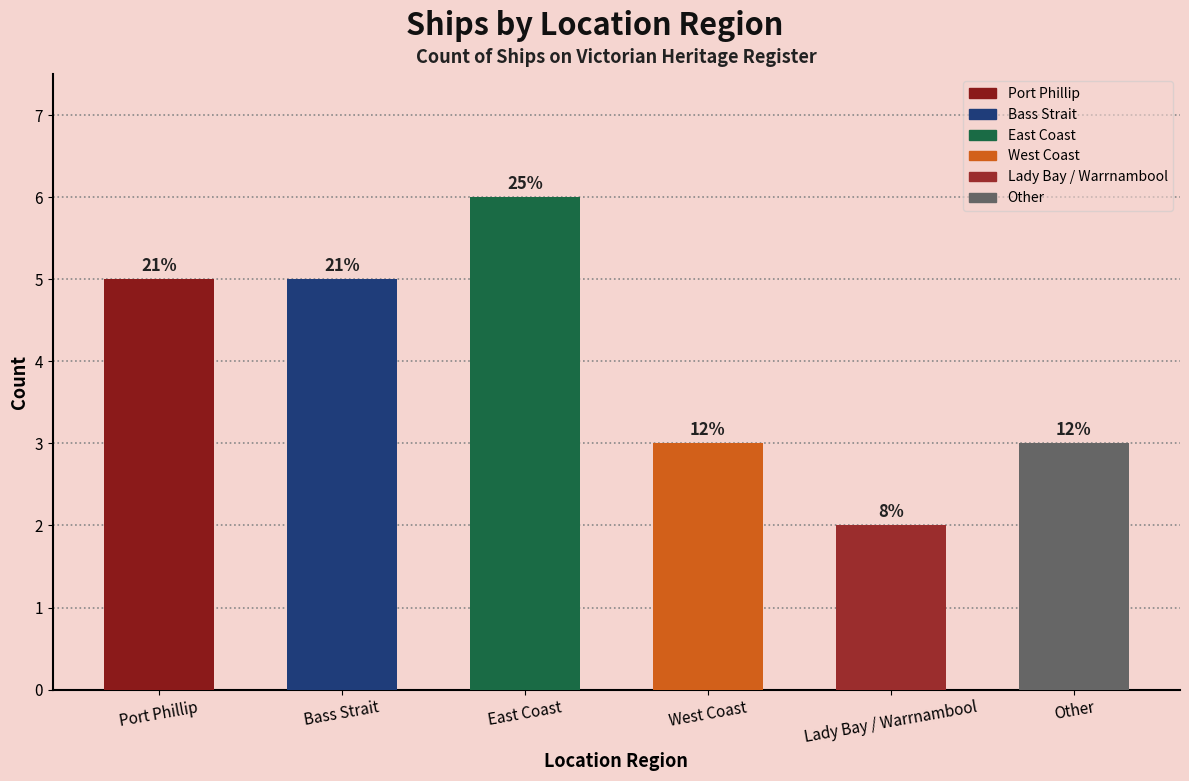

Approximately how many times larger is the value at West Coast compared to East Coast?

0.5